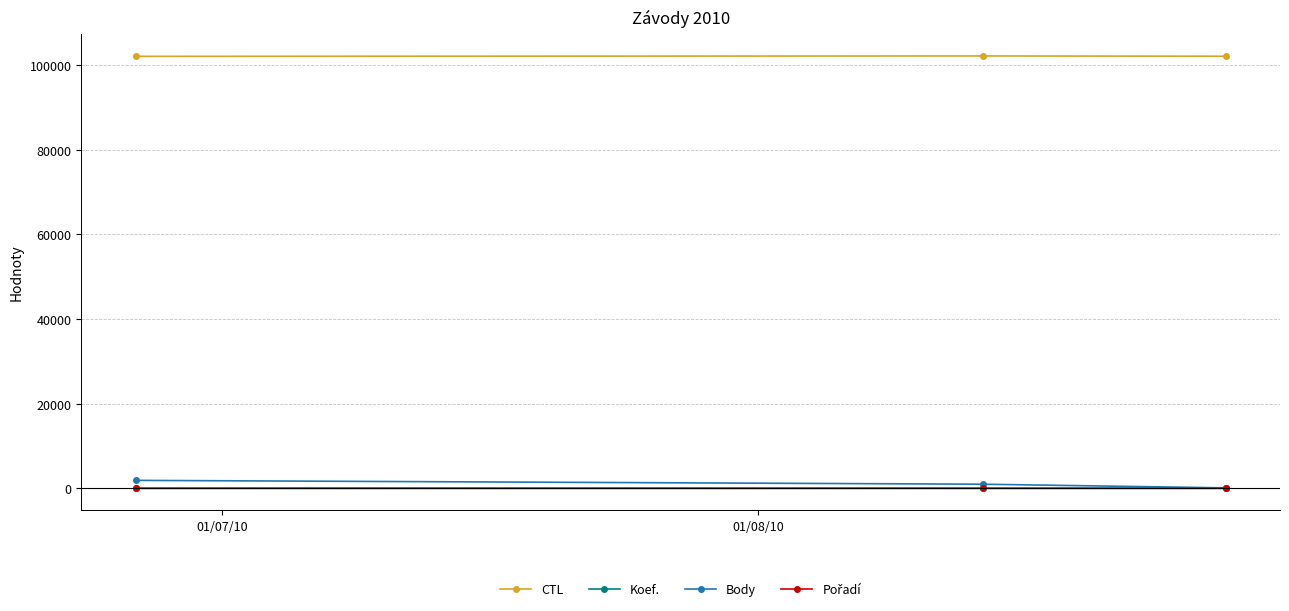

Which series has the largest total across all categories?

CTL